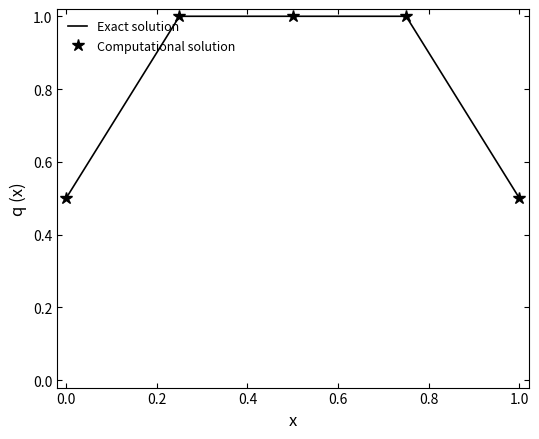

What is the greatest value displayed?

1.0